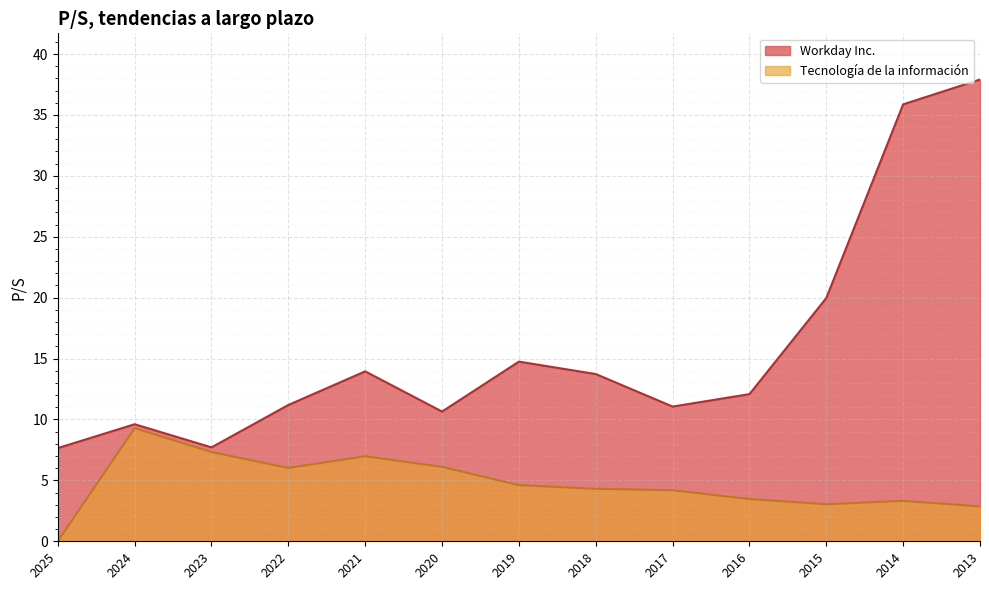

Is it true that Workday Inc. equals 21.5 at 2019?

False